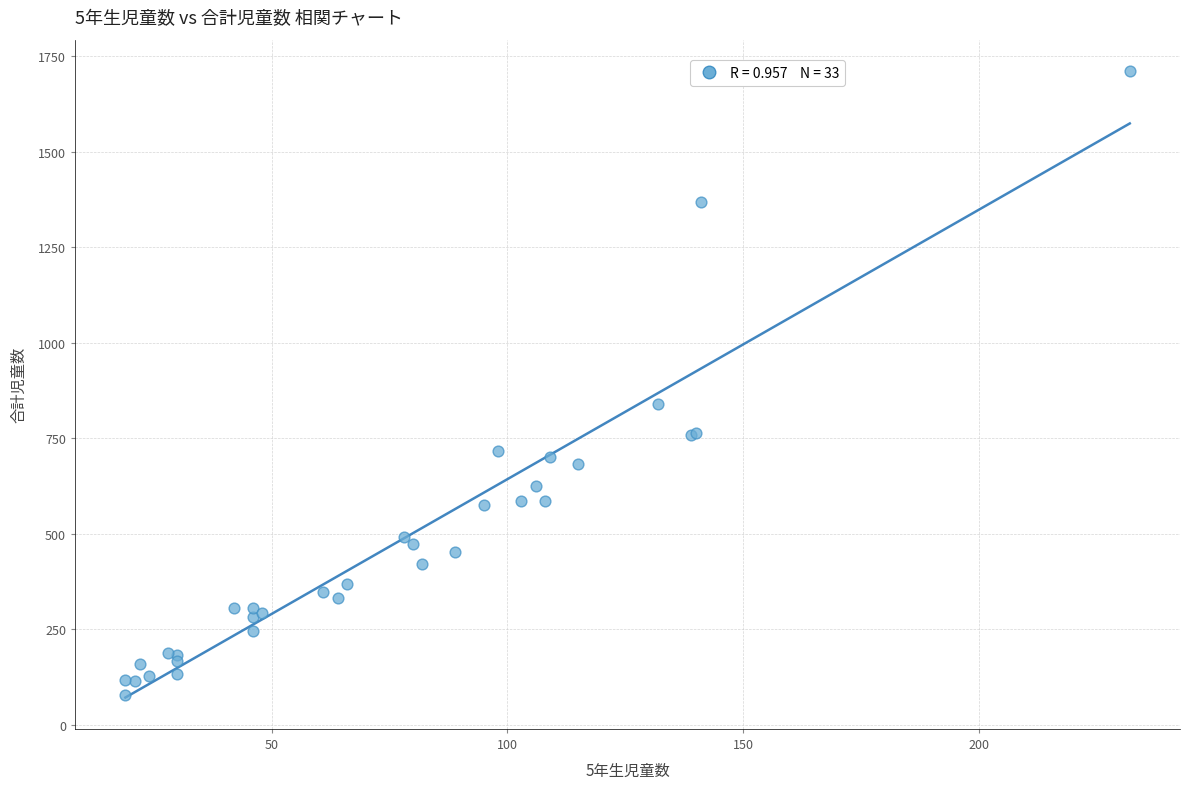

What Y value in the scatter plot is closest to 895?

839